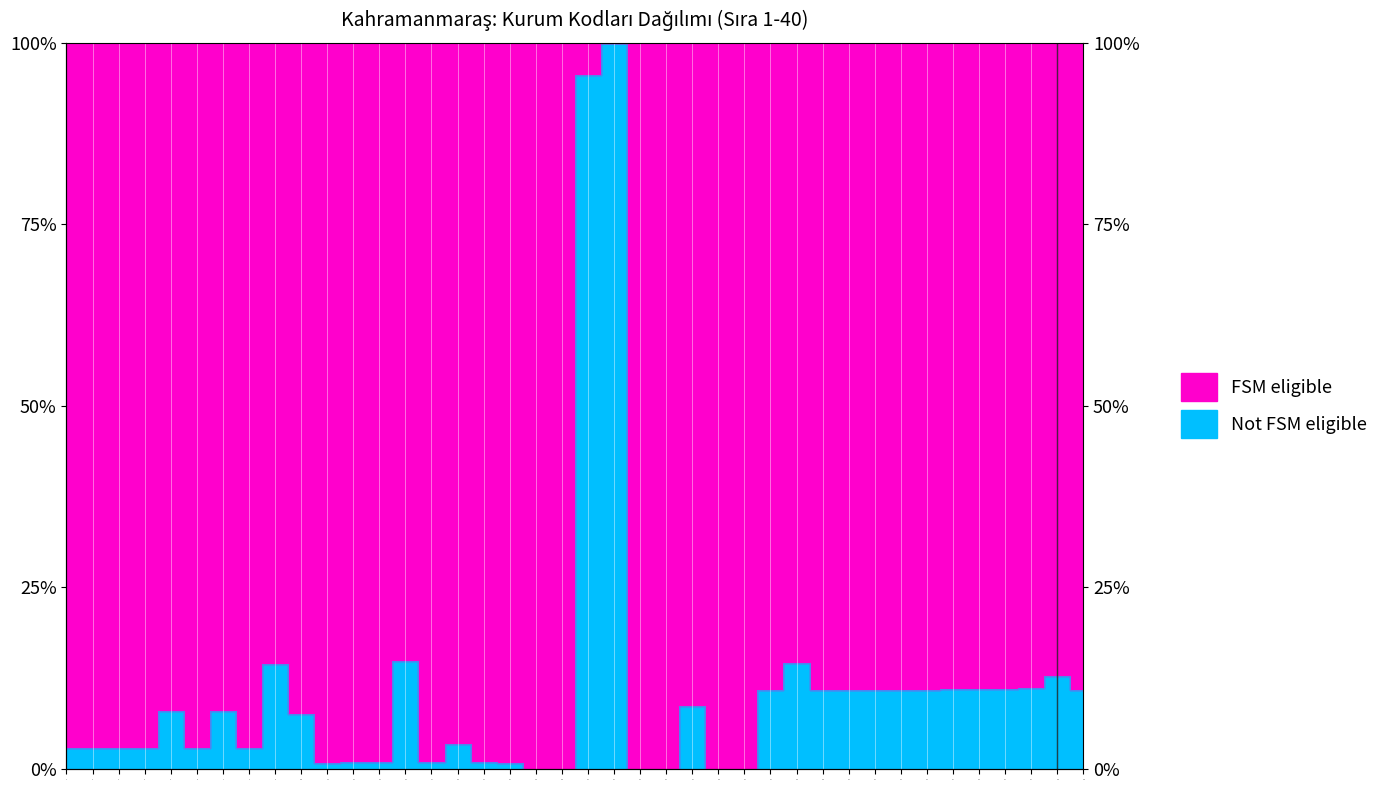

Rank the categories by value from lowest to highest.

19, 24, 20, 23, 26, 27, 11, 18, 17, 15, 13, 12, 1, 2, 3, 4, 6, 8, 16, 10, 7, 5, 25, 28, 40, 30, 32, 33, 31, 34, 35, 36, 37, 38, 39, 9, 29, 14, 21, 22